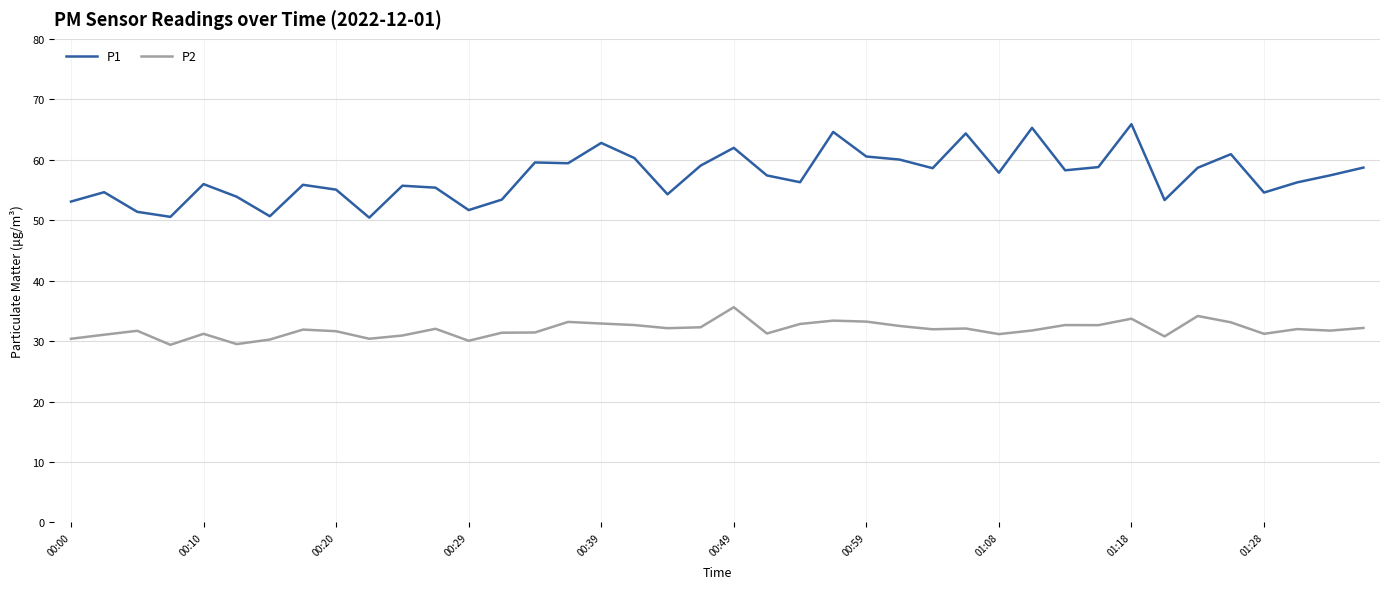

Rank the series by their maximum value, from lowest to highest.

P2, P1